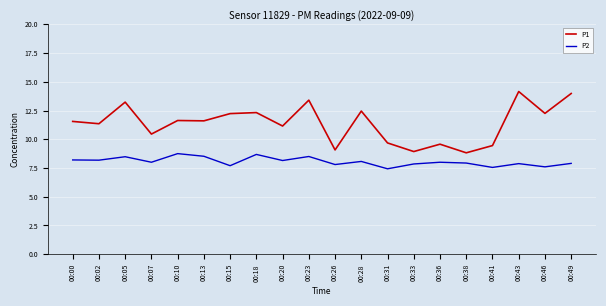

Rank the series by their average value, from lowest to highest.

P2, P1